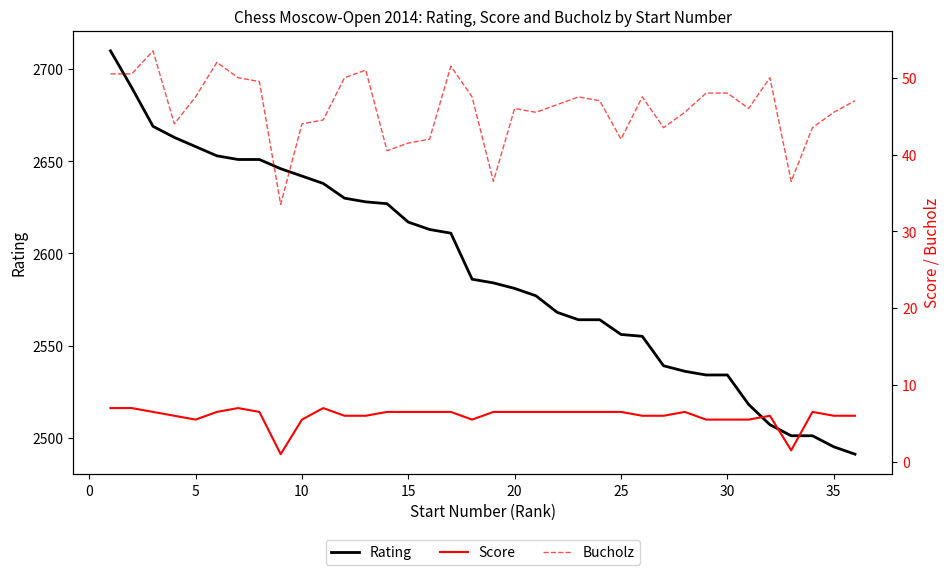

What is the maximum value for Rating?

2710